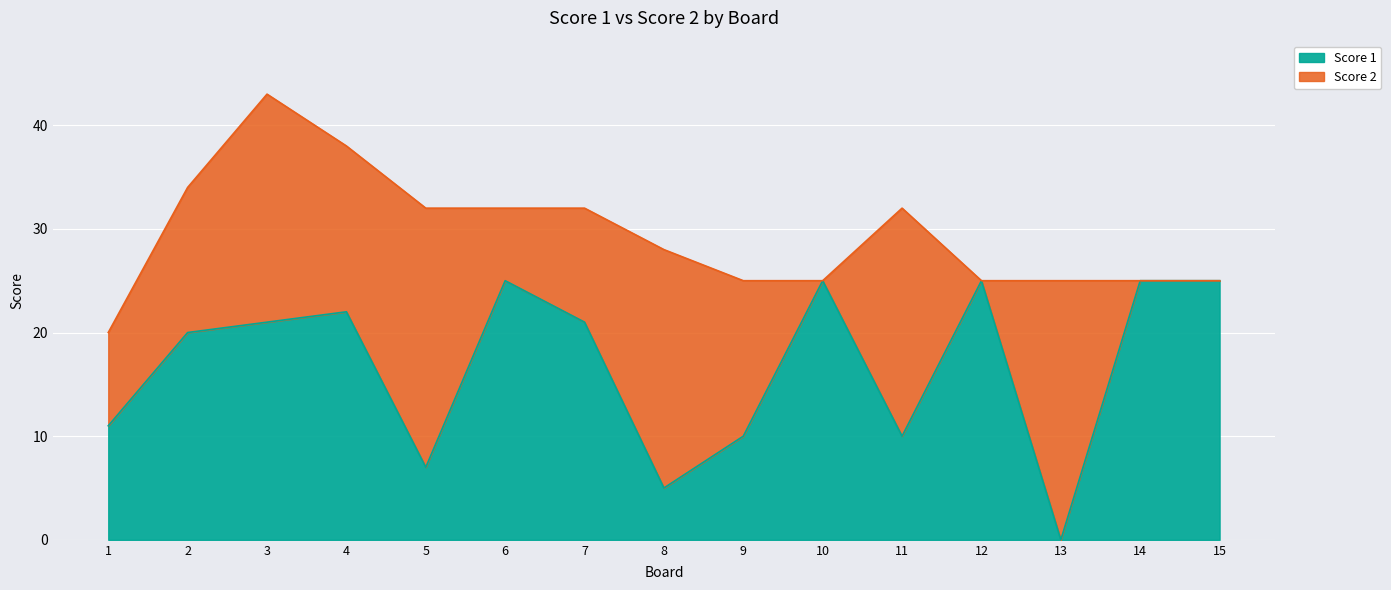

Where is the data nearest to the value 12?

1